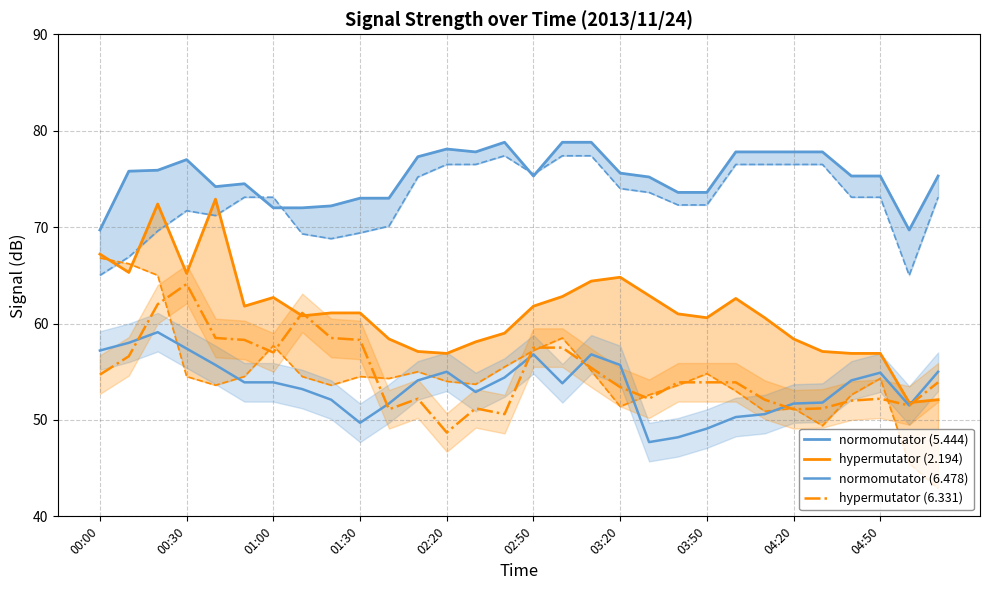

Count the number of categories in the chart.

30